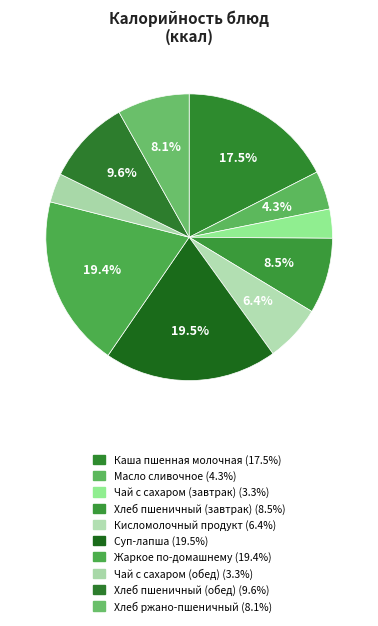

Does Масло сливочное account for over 50% of the chart?

No